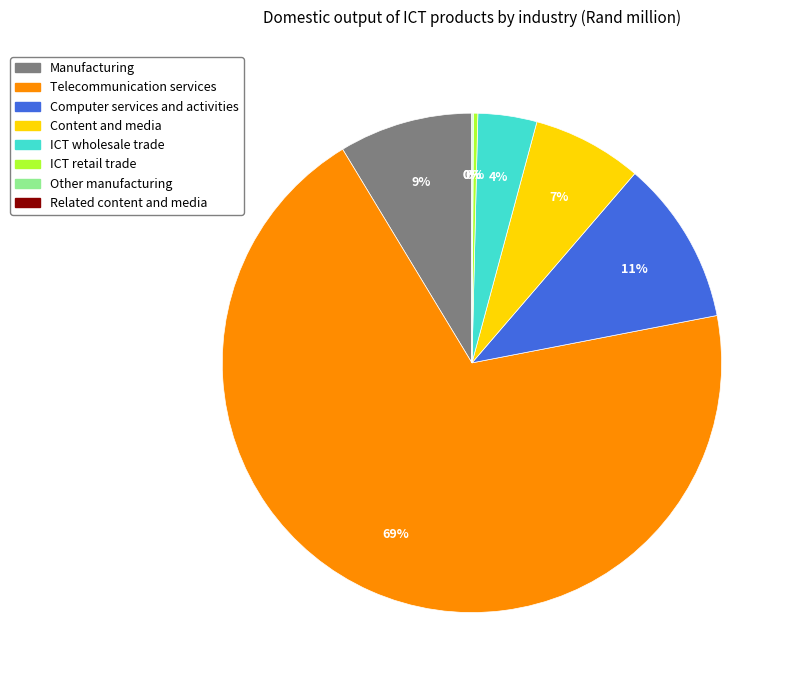

Is there a majority slice in this chart?

Yes